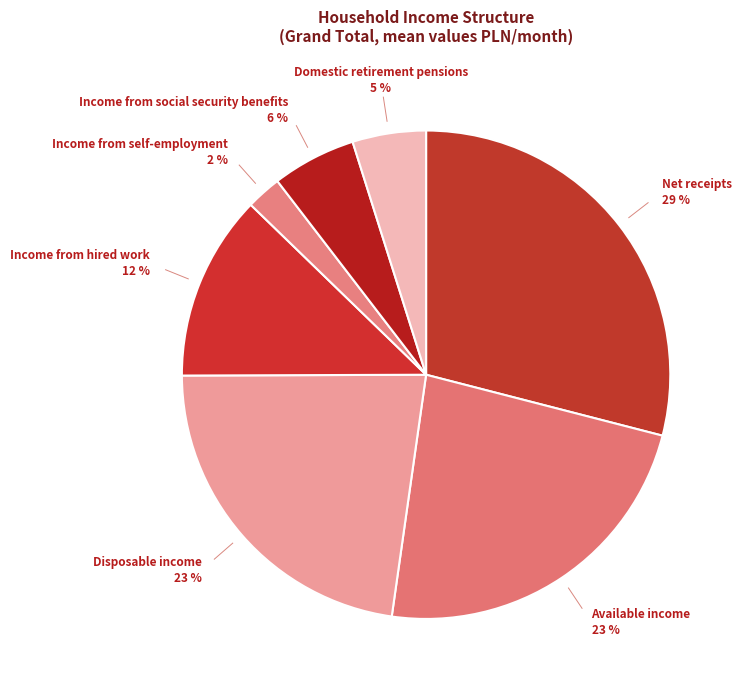

Count the number of slices in the pie.

7